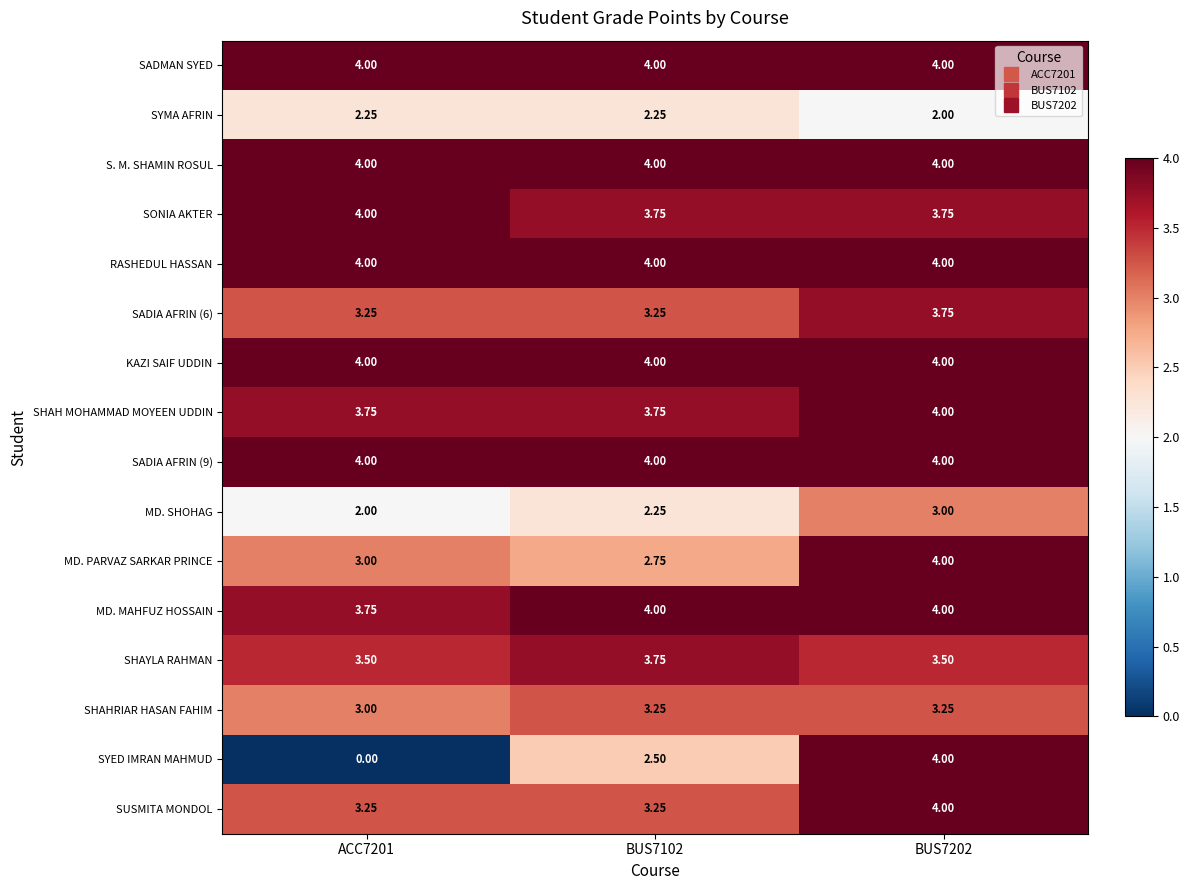

Is the value of SUSMITA MONDOL at ACC7201 greater than the value of SHAHRIAR HASAN FAHIM at ACC7201?

Yes